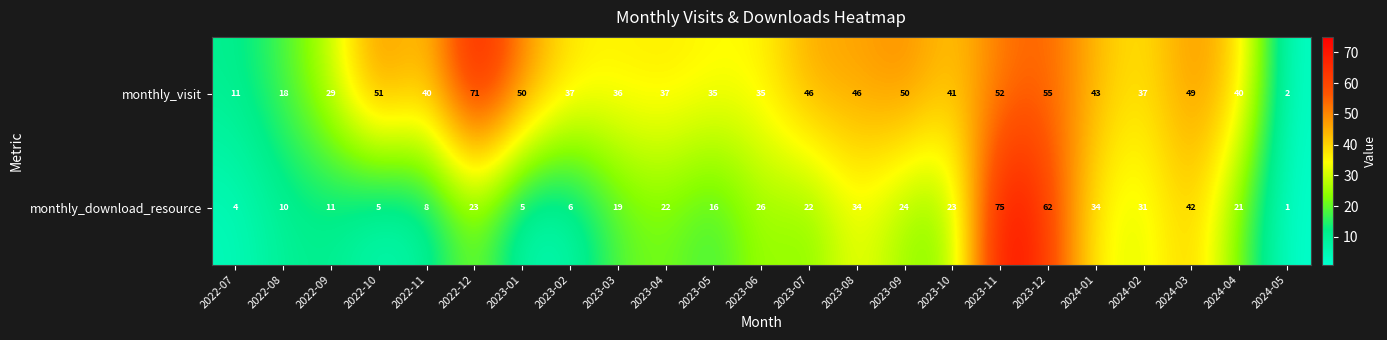

What is the spread (max minus min) of values at 2023-10?

18